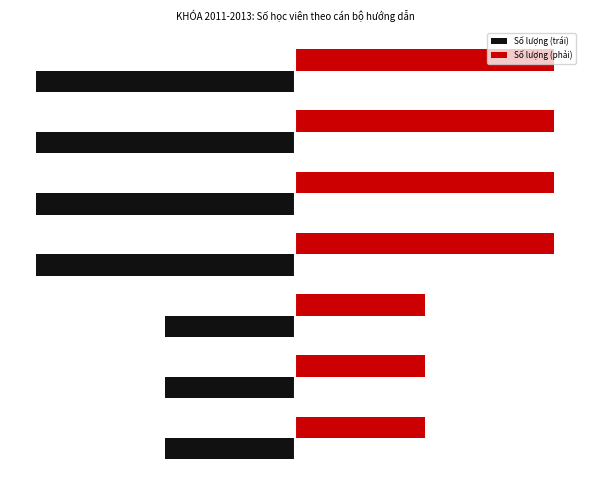

Rank the series by their average value, from lowest to highest.

Số lượng (trái), Số lượng (phải)